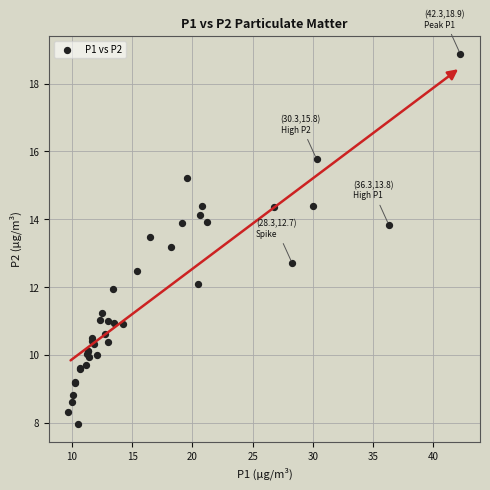

What Y value in the scatter plot is closest to 13?

13.2